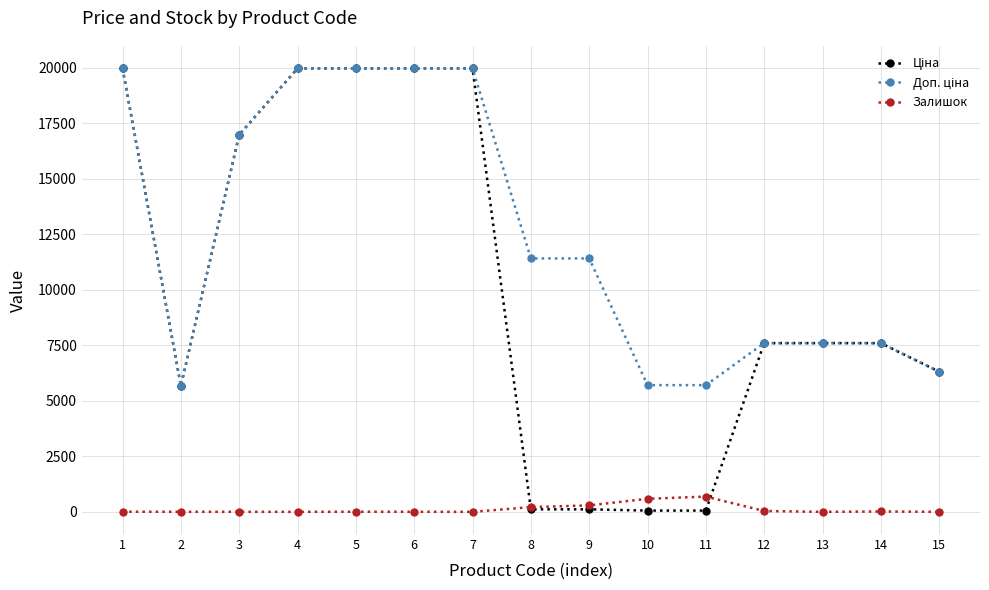

What is the sum of all Залишок values?

1853.0